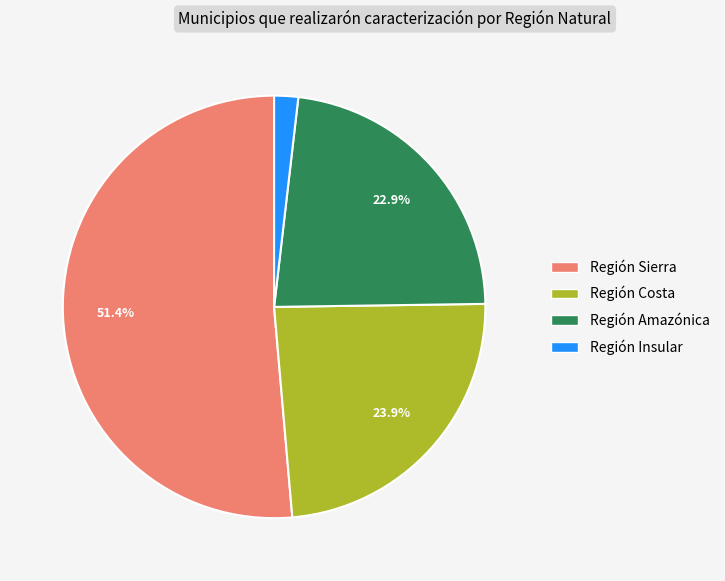

How many slices are in this pie chart?

4